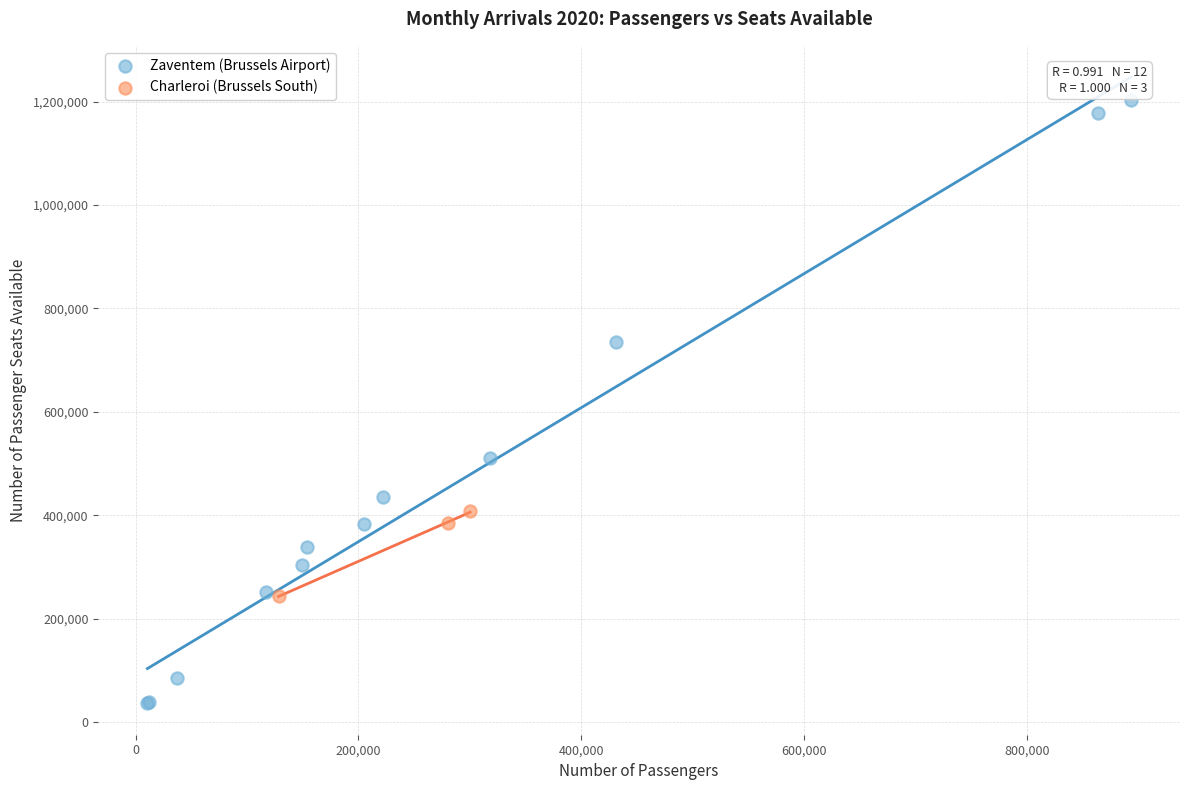

Which series reaches the minimum Y coordinate?

Zaventem (Brussels Airport)